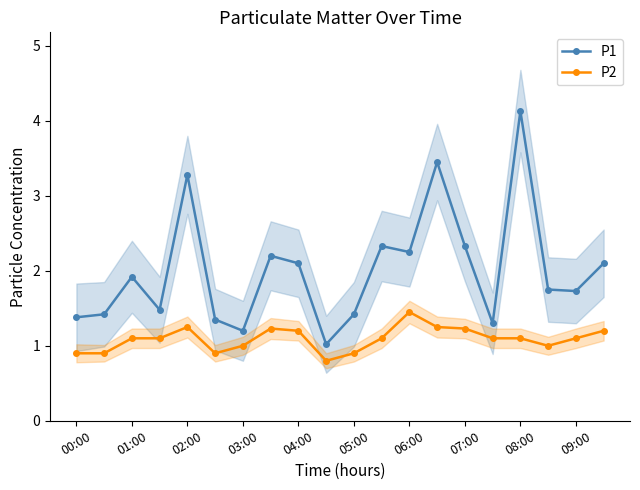

The P1 series shows 2.3 at 11. True or false?

True